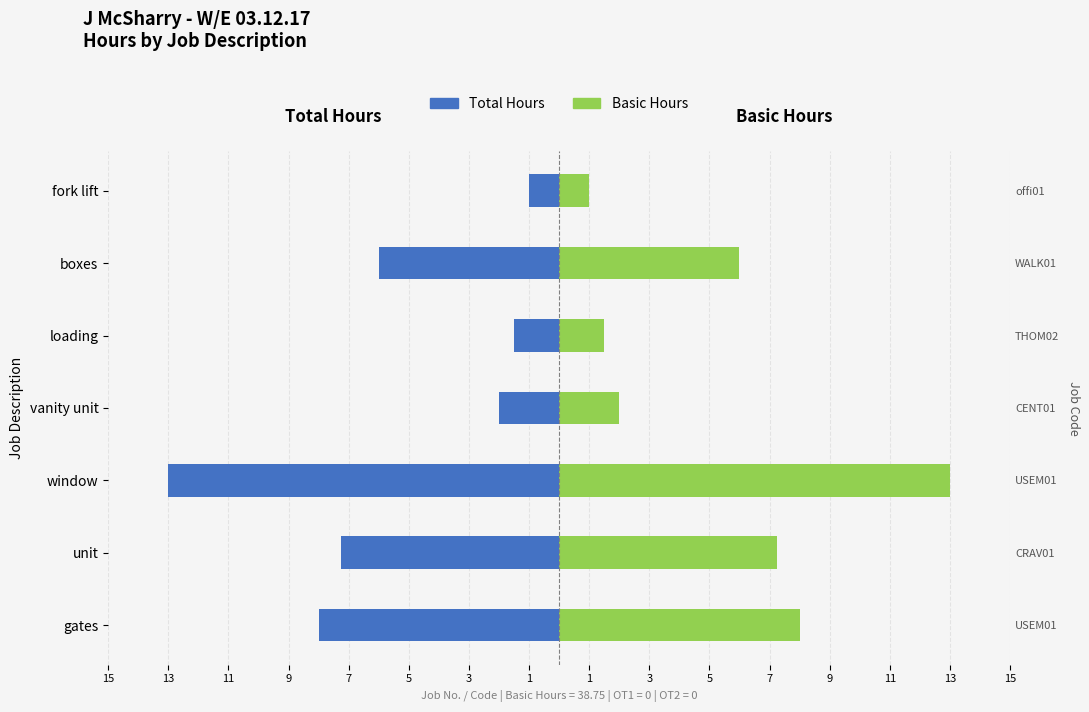

Which series has the widest spread of values?

Total Hours